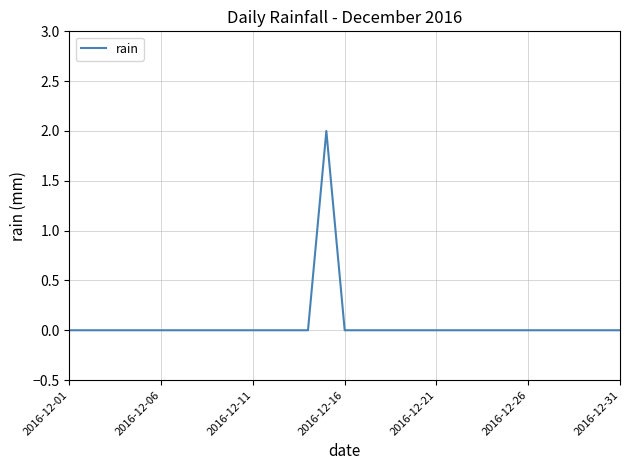

The chart shows a value of 0 at 2016-12-11. True or false?

True